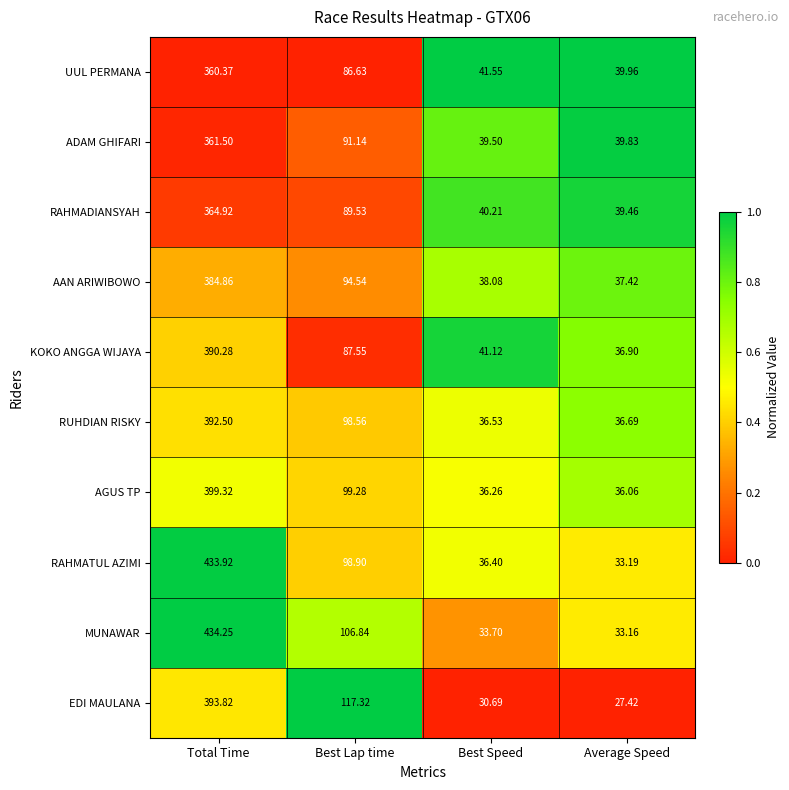

Which category has the highest value in the AAN ARIWIBOWO series?

Total Time